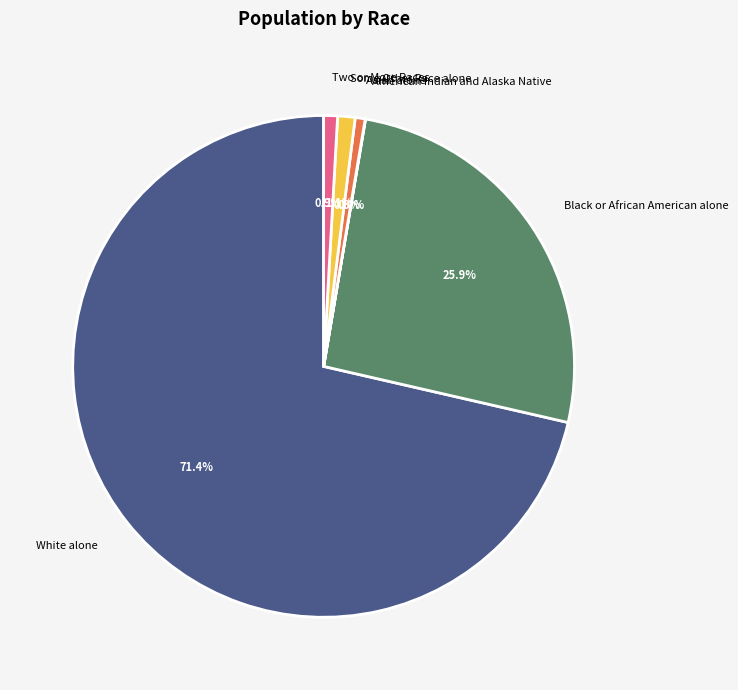

Is the sum of Two or More Races and Asian alone greater than half?

No